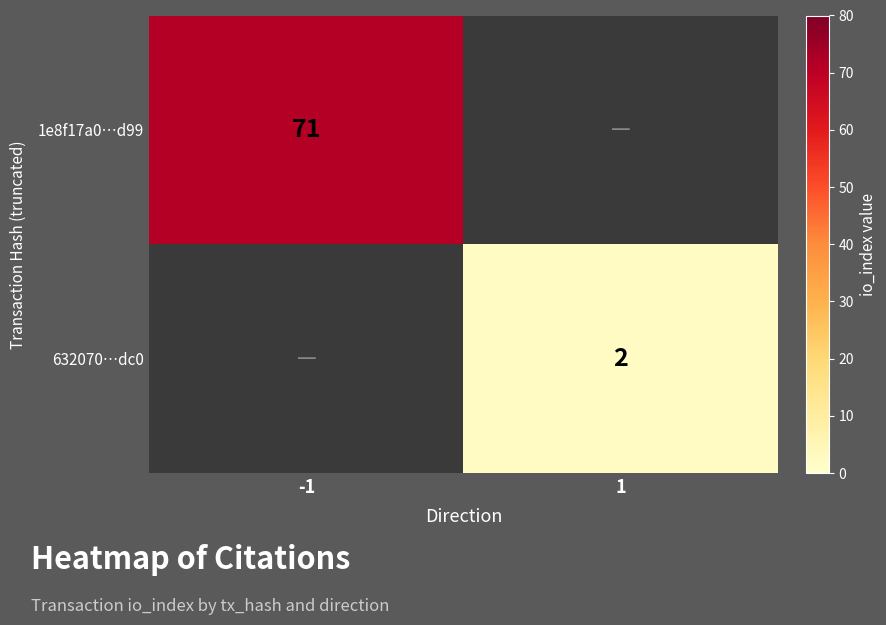

At how many categories does at least one series exceed 21?

1